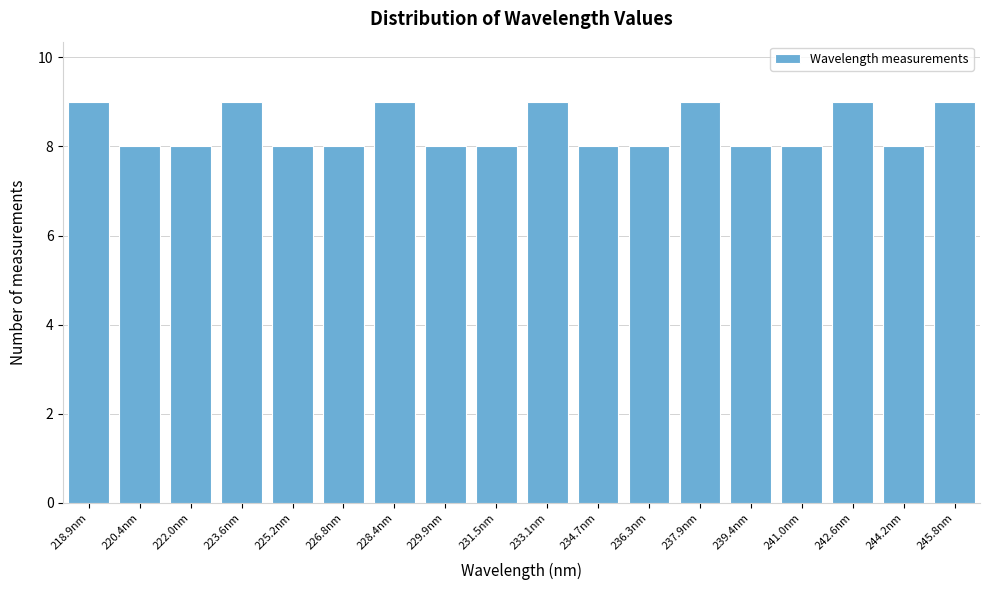

Reading right to left, list all the values displayed in this chart.

245.8nm=9	244.2nm=8	242.6nm=9	241.0nm=8	239.4nm=8	237.9nm=9	236.3nm=8	234.7nm=8	233.1nm=9	231.5nm=8	229.9nm=8	228.4nm=9	226.8nm=8	225.2nm=8	223.6nm=9	222.0nm=8	220.4nm=8	218.9nm=9